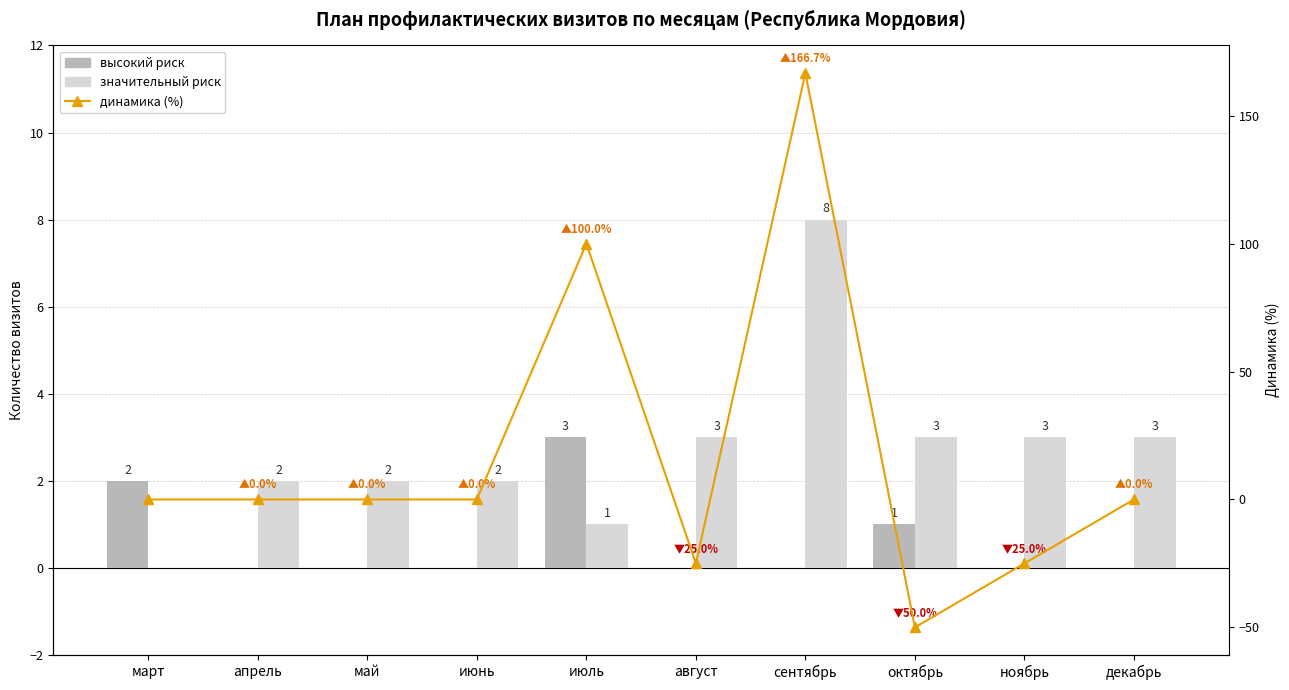

What position from the left is июнь?

4